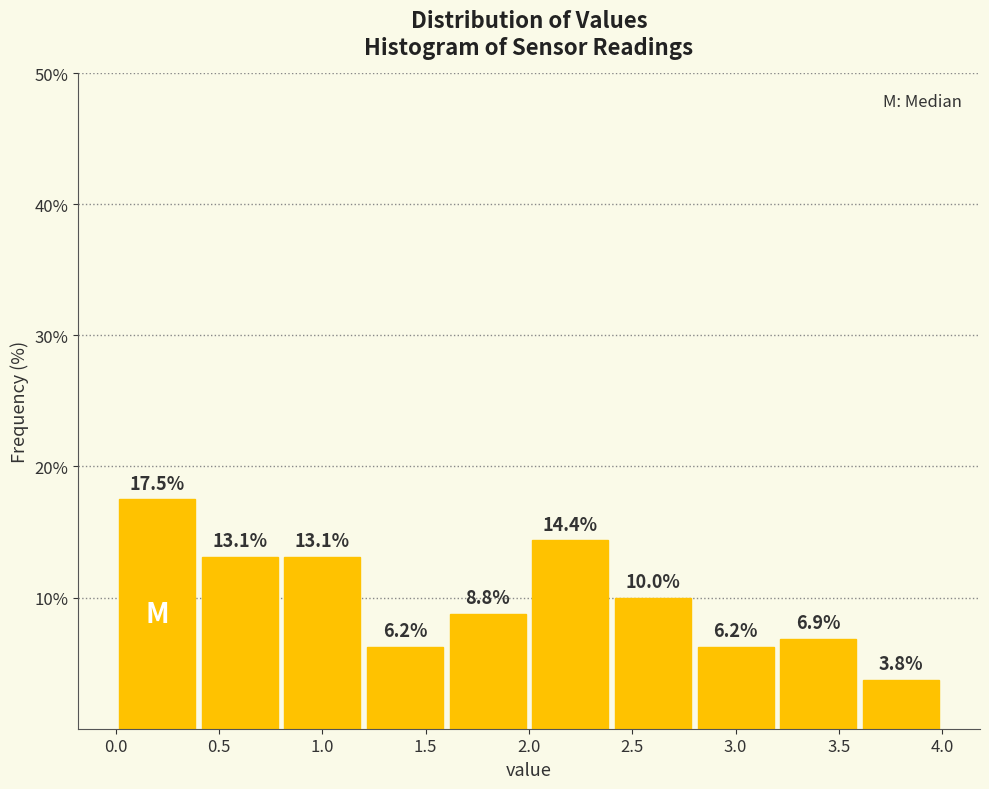

Over which range of the x-axis is the bar tallest?

0.0 to 0.4